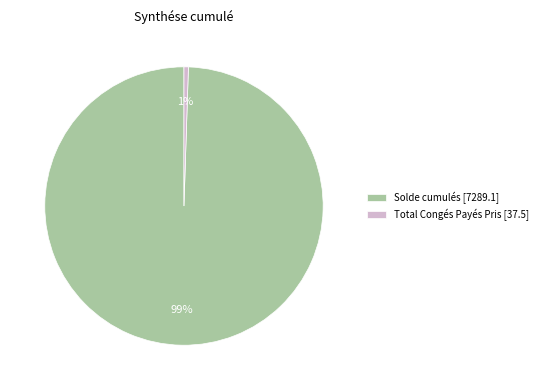

To the nearest percent, what portion does Solde cumulés represent?

99%